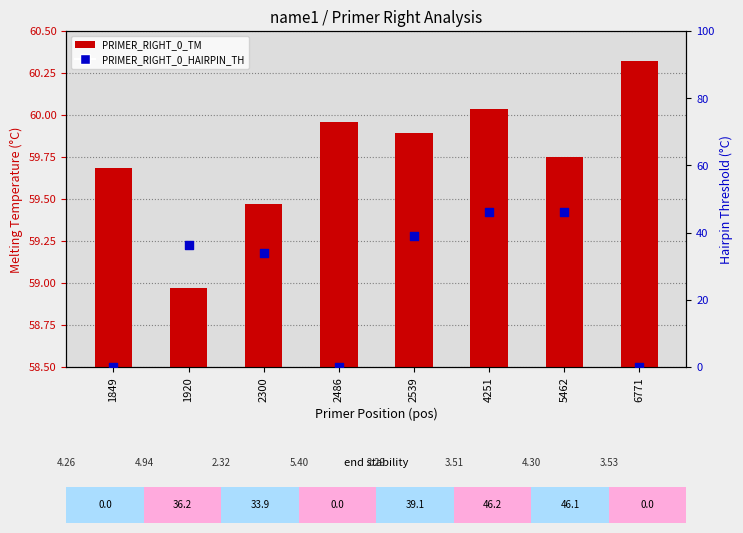

Is the value of PRIMER_RIGHT_0_TM at 1920 greater than the value of PRIMER_RIGHT_0_HAIRPIN_TH at 5462?

Yes